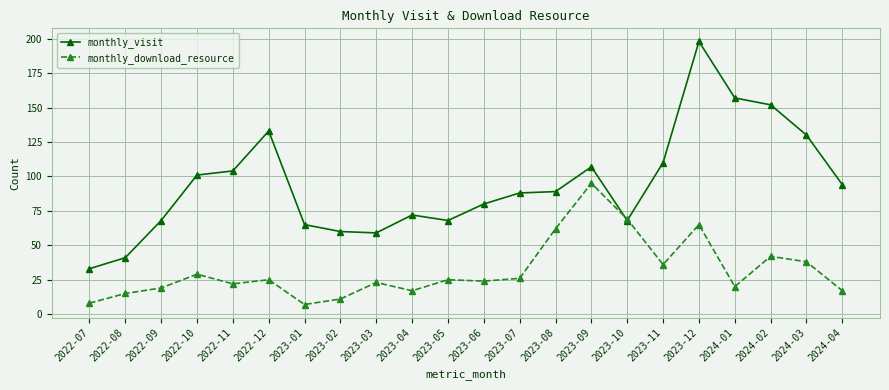

Where is monthly_visit nearest to the value 115?

2023-11